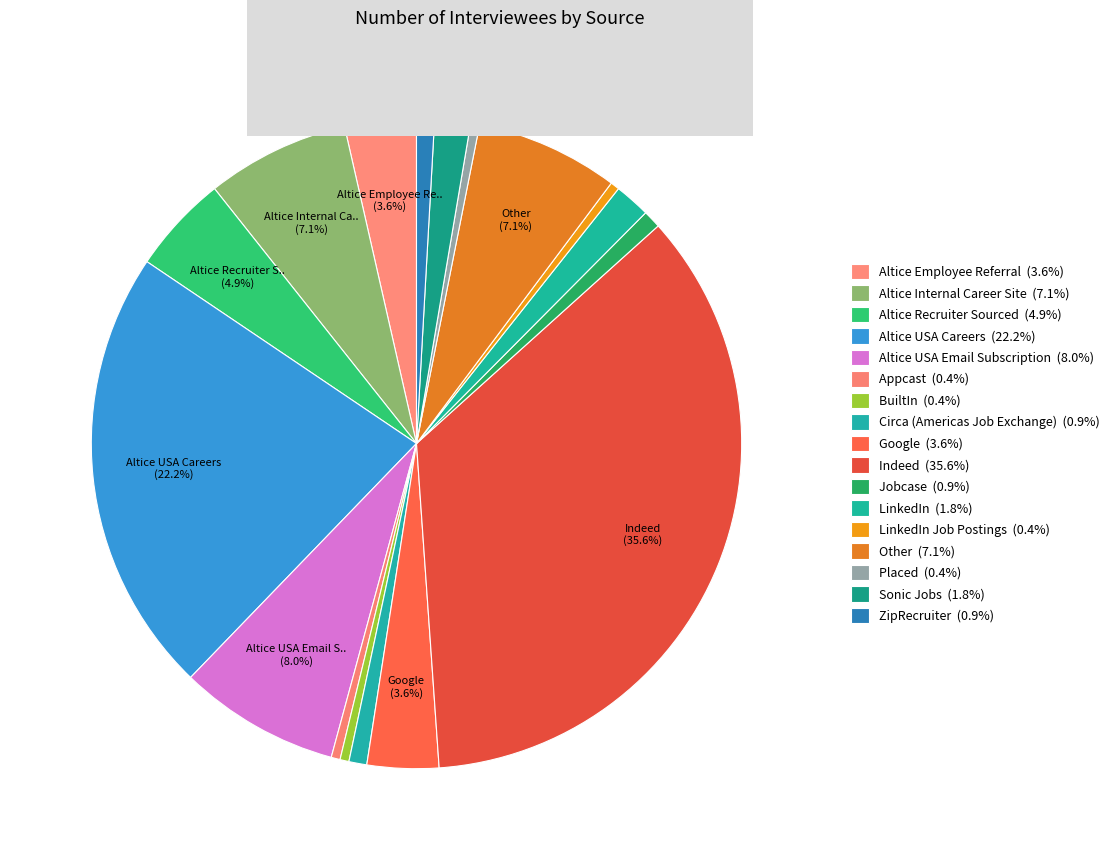

To the nearest percent, what is the difference between the largest and smallest slice percentages?

35%